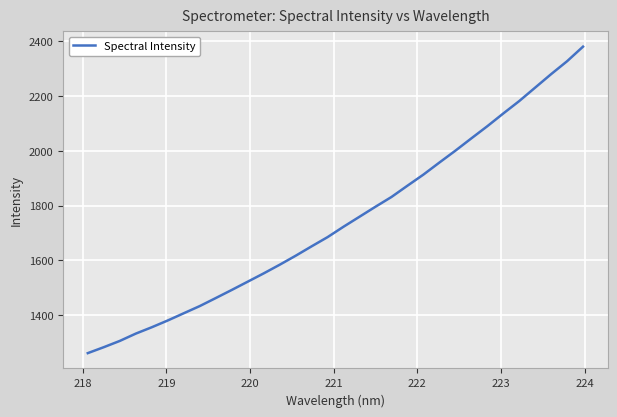

What is the maximum value shown in the chart?

2379.7